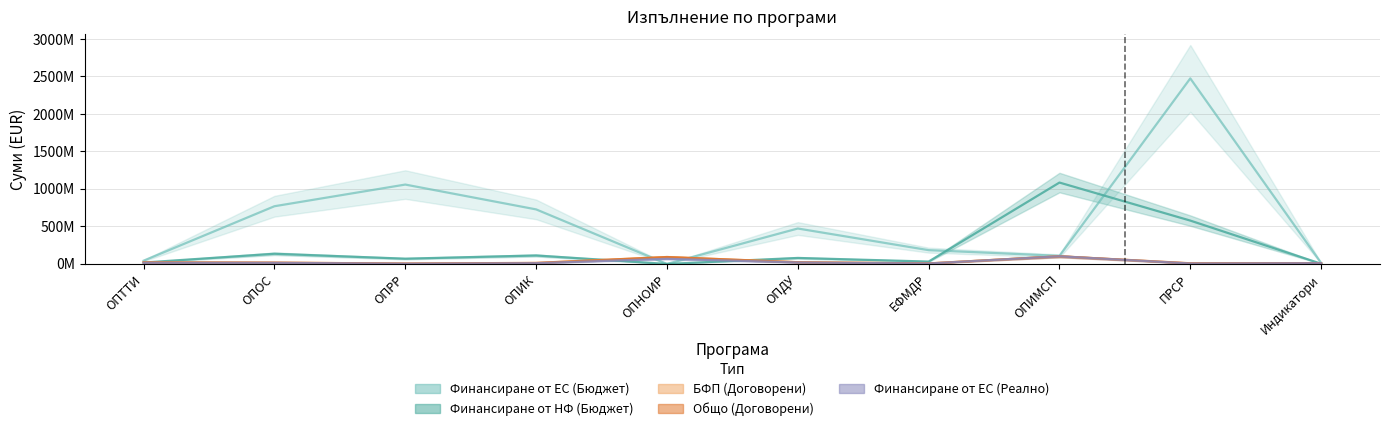

What is the lowest value of the Финансиране от НФ (Бюджет) series?

18406.6